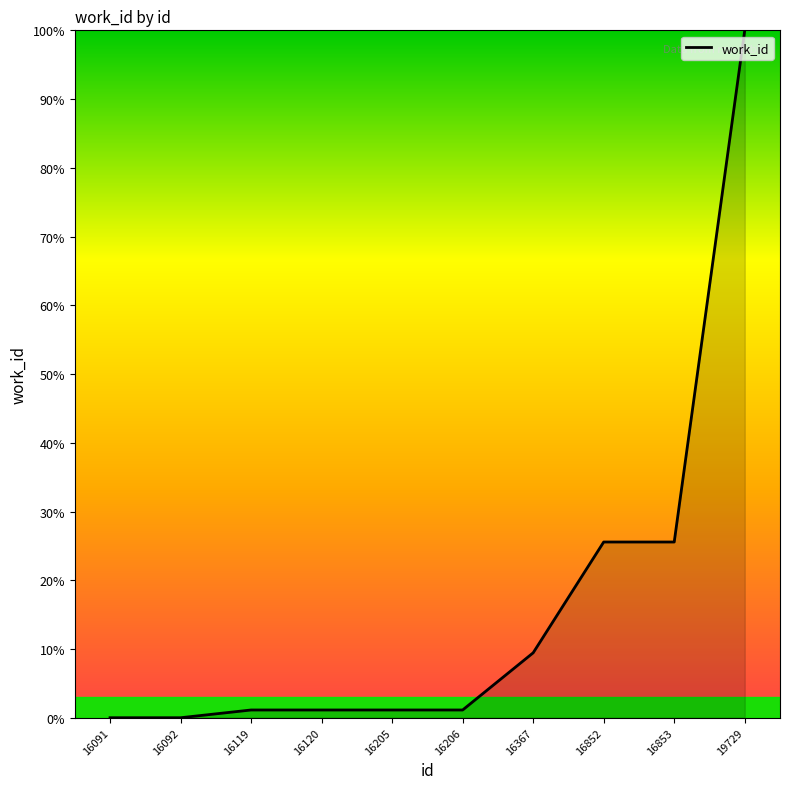

What is the sum of all values?

165.1